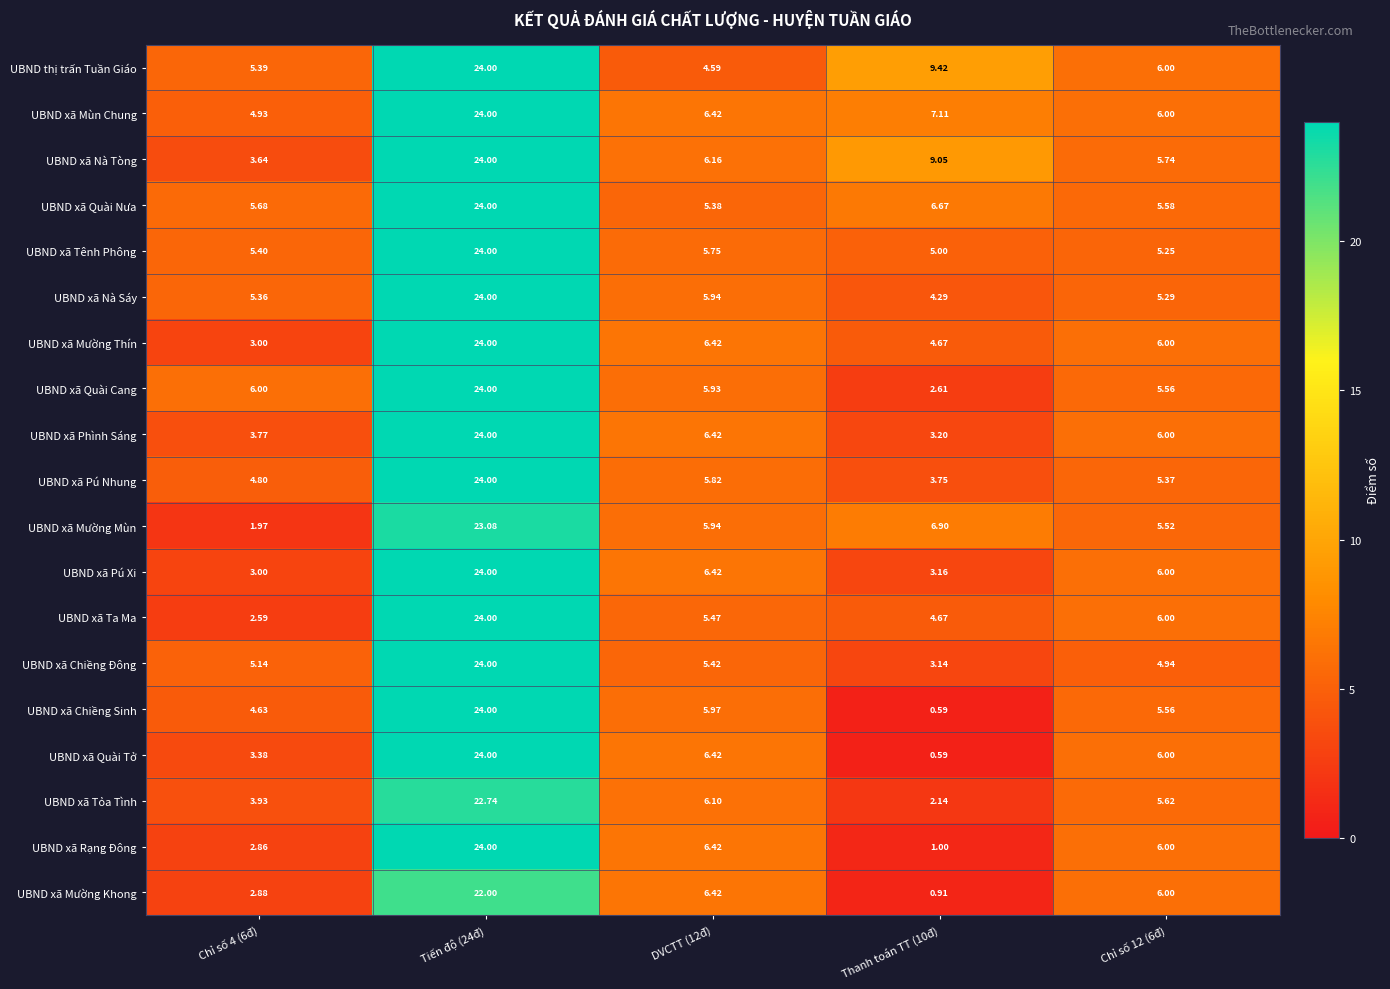

Which category has the lowest value across all series?

Thanh toán TT (10đ)